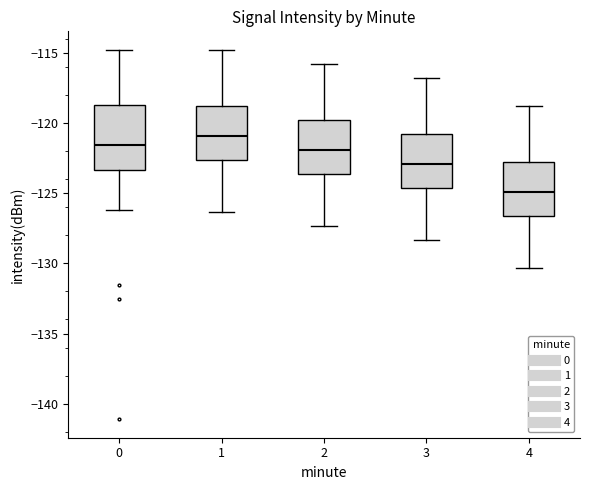

Where is the upper edge of the box at x = 3 on the y-axis? The values are not printed on the chart, so give them approximately, as read against the axis.

-121.0